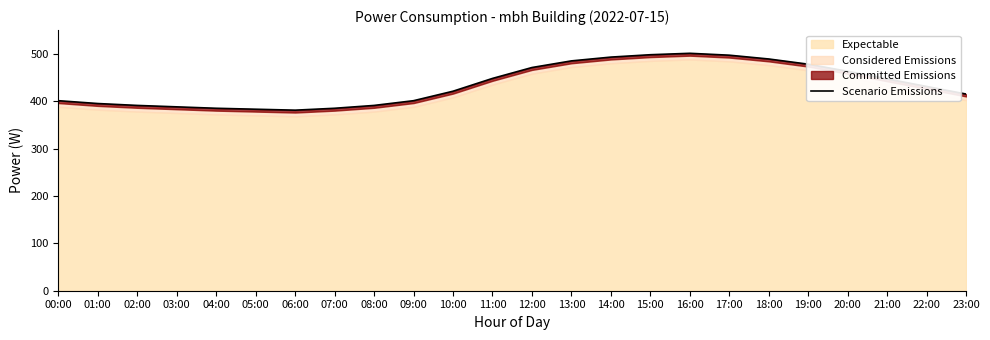

What is the difference between the maximum and minimum values?

120